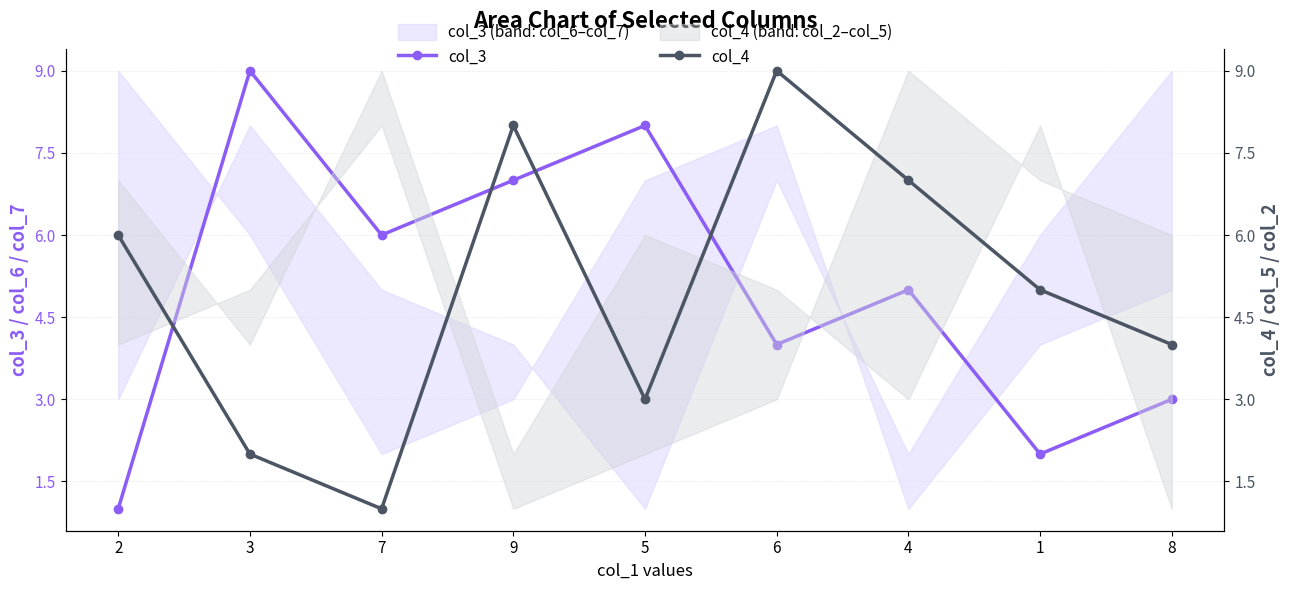

Does the chart display data point markers on the line(s)?

Yes